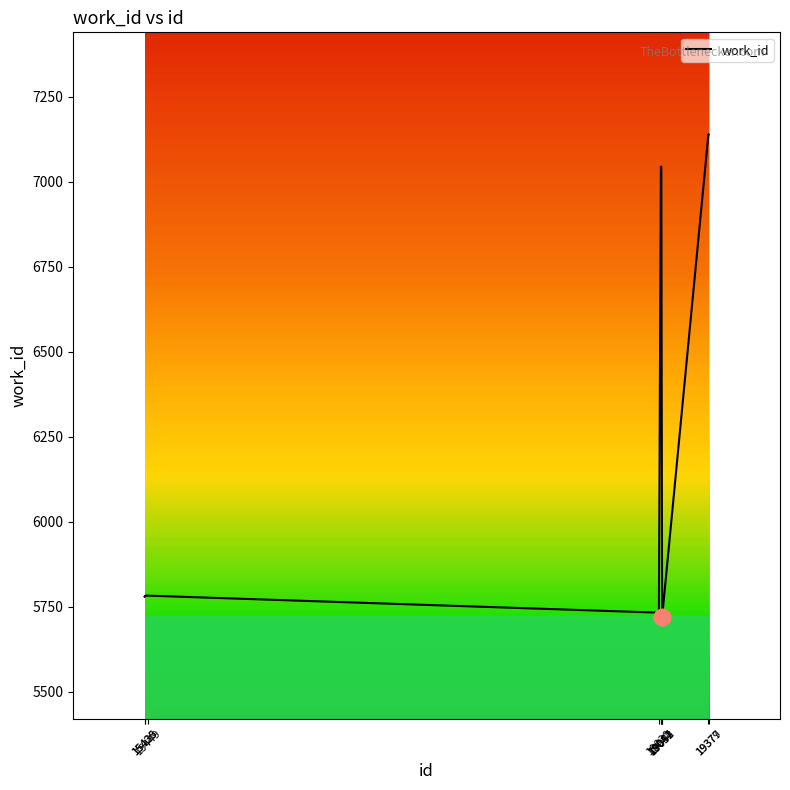

Reading left to right, transcribe all the data shown in this chart.

15425=5780	15430=5783	15449=5783	19030=5733	19044=7044	19047=7045	19052=5854	19053=5721	19377=7139	19379=7140